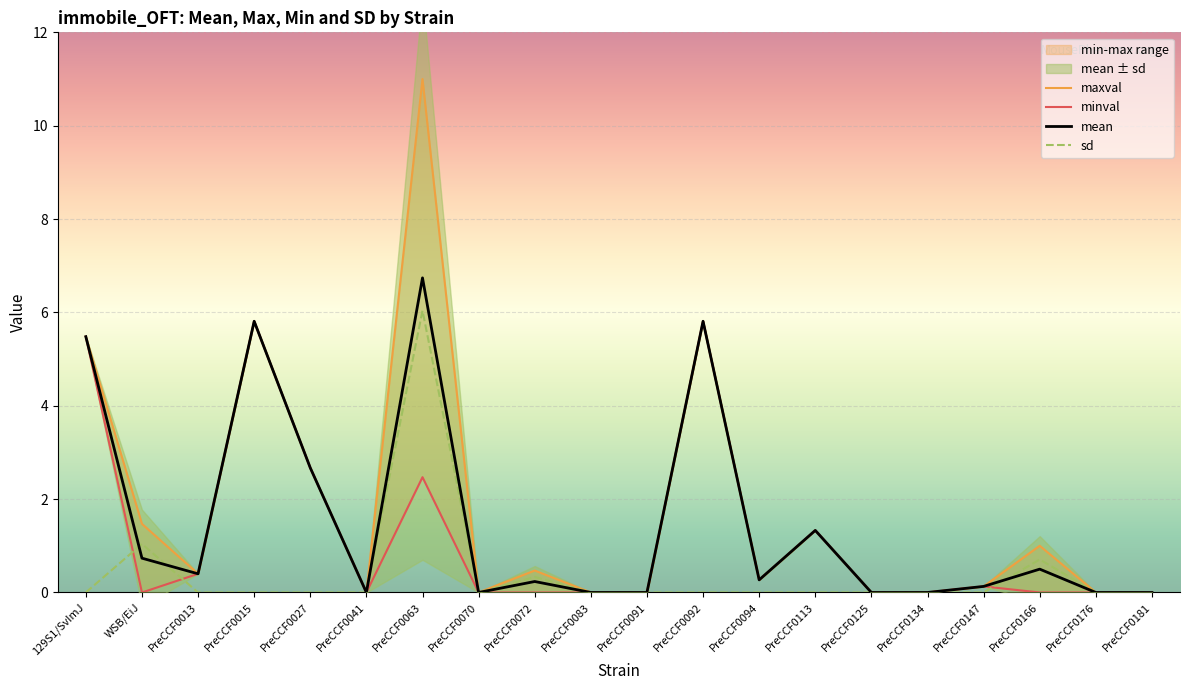

Rank the series by their average value, from highest to lowest.

maxval, mean, minval, sd